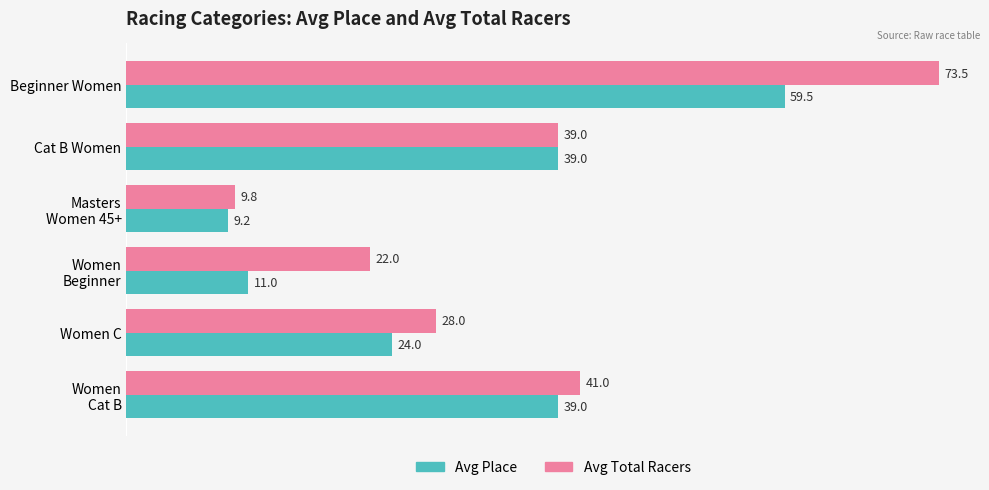

Read the Avg Total Racers value at Women C.

28.0